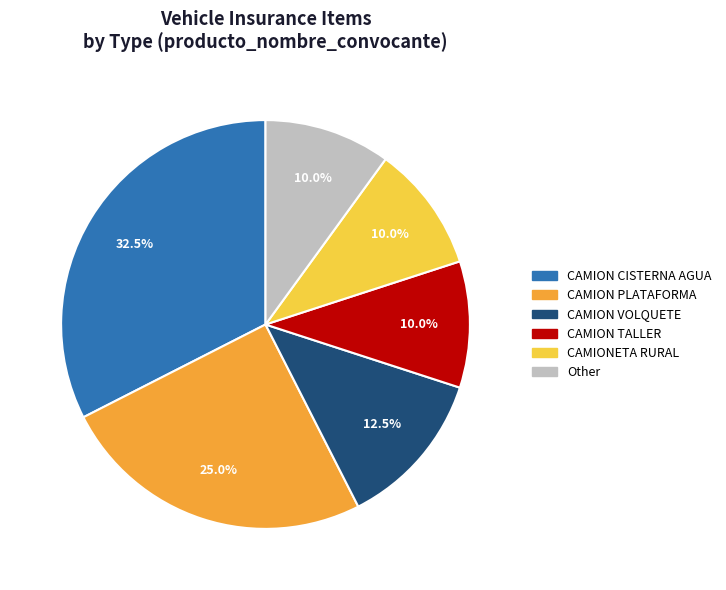

How much of the chart is everything except CAMIONETA RURAL?

90.0%